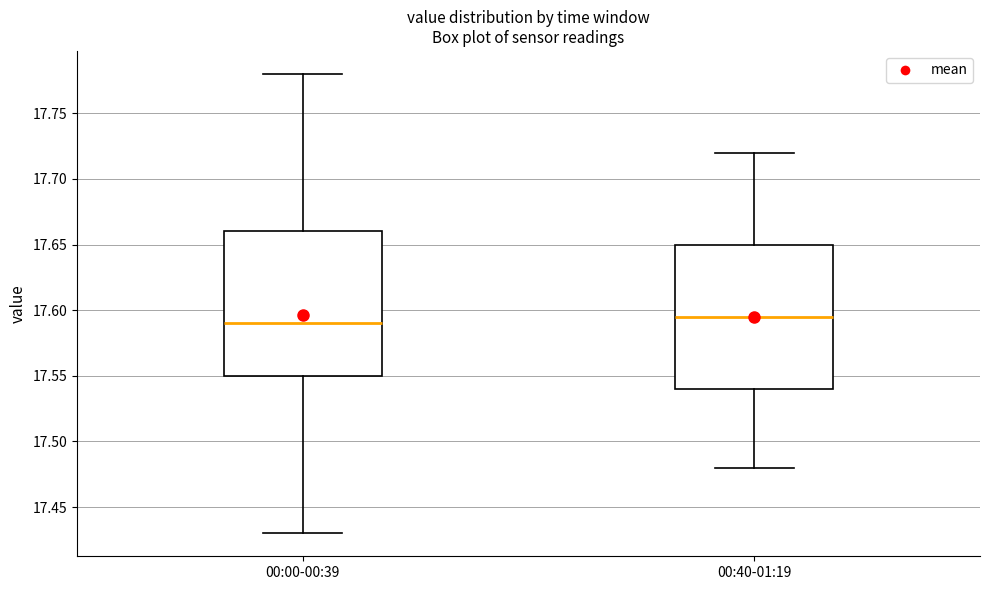

Where is the upper edge of the box for 00:40-01:19 on the y-axis? The values are not printed on the chart, so give them approximately, as read against the axis.

17.650